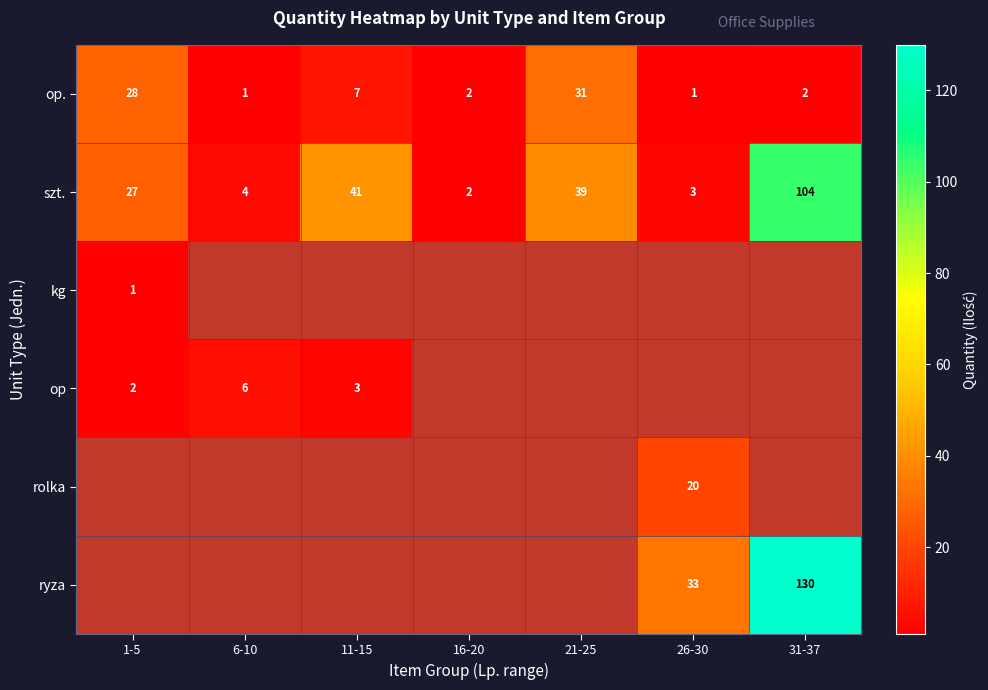

What is the average value of the szt. series?

31